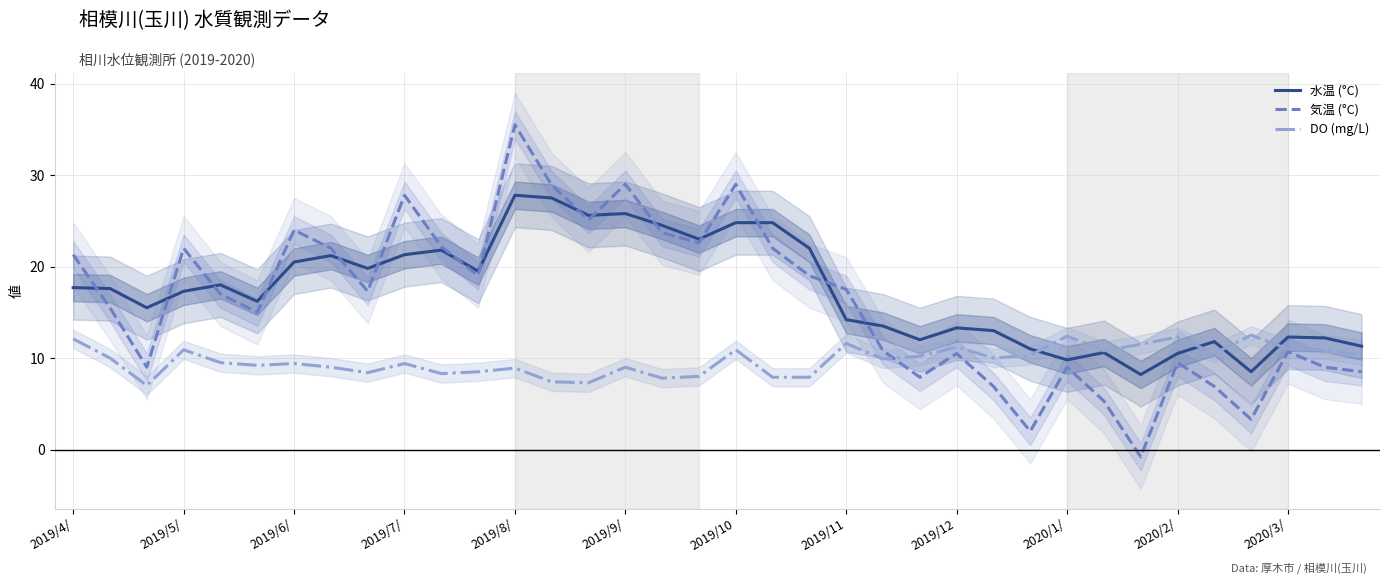

What is the difference between the maximum and minimum values in the 水温 (°C) series?

19.6